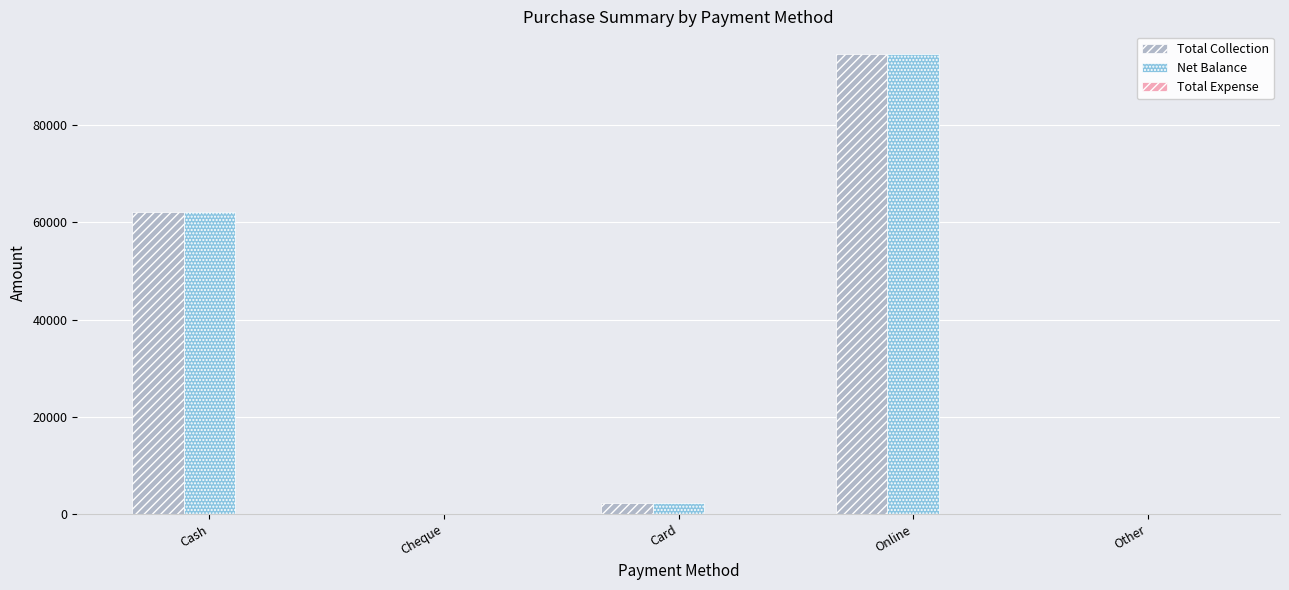

What is the average value of the Net Balance series?

31820